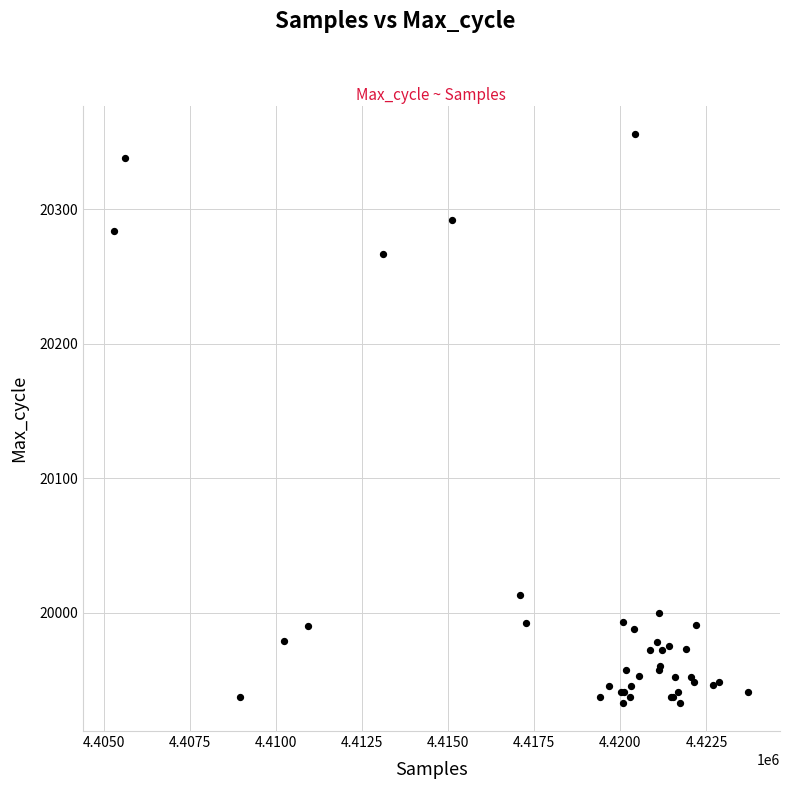

What Y value in the scatter plot is closest to 20144?

20267